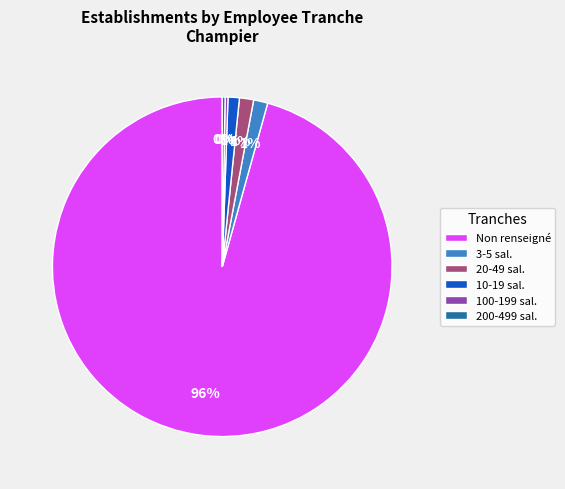

To the nearest percent, what percentage of the pie is 20-49 sal.?

1%